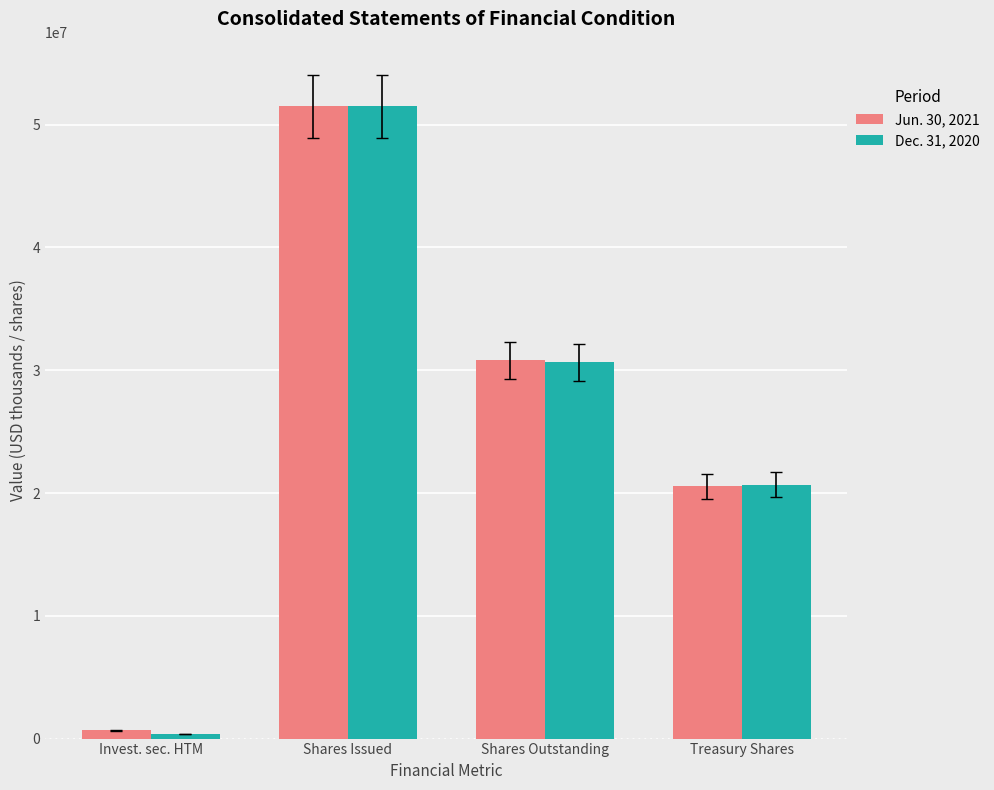

Which label corresponds to the largest value in the chart?

Shares Issued